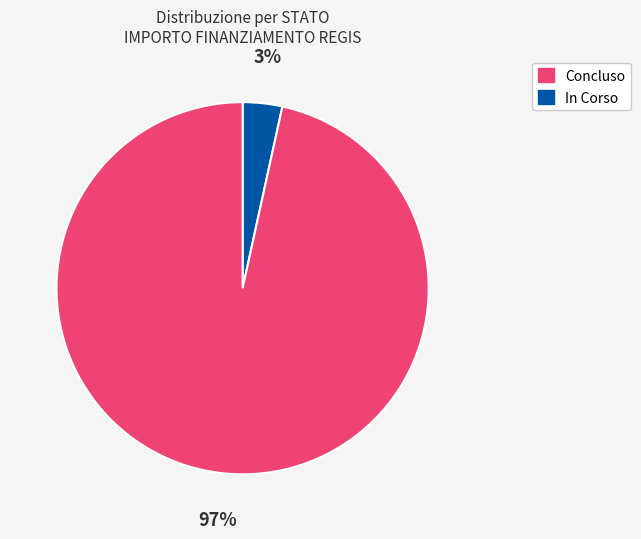

To the nearest percent, what is the average slice percentage?

50%